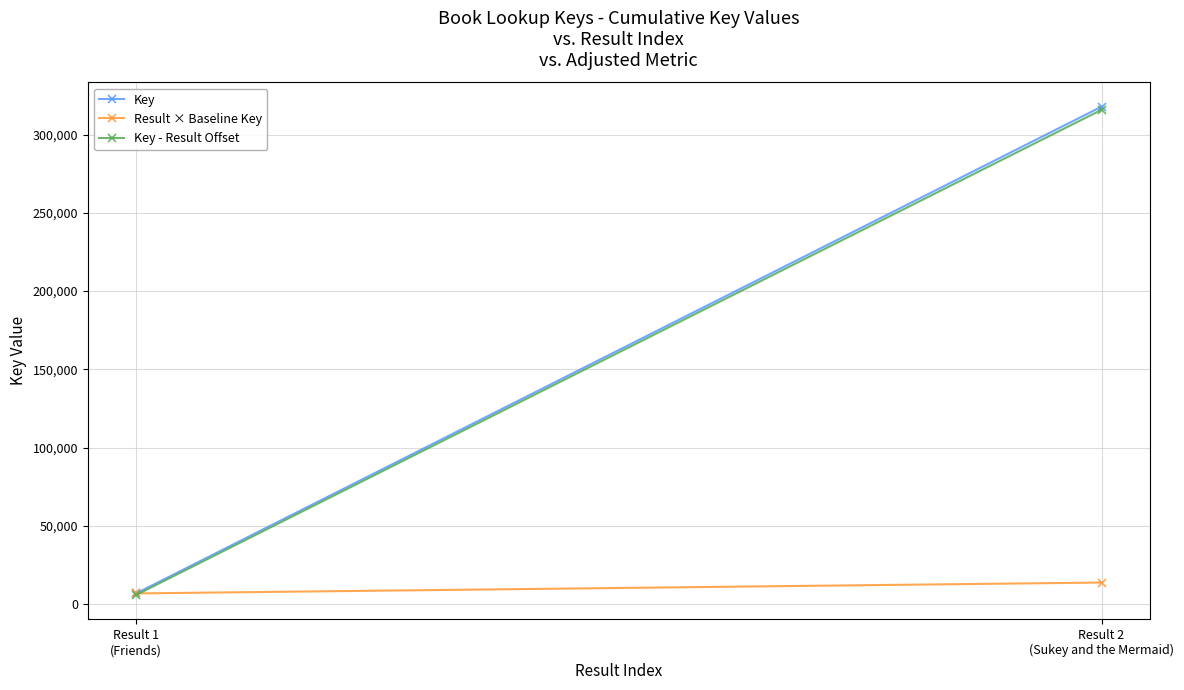

Rank the series by their maximum value, from highest to lowest.

Key, Key - Result Offset, Result × Baseline Key